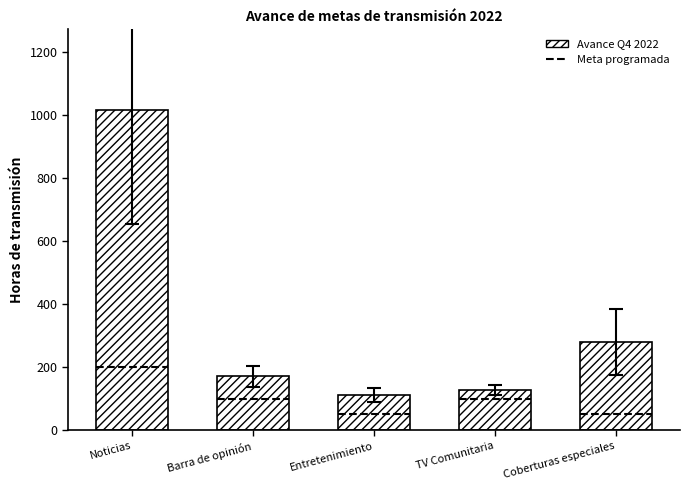

Reading left to right, what are all the values shown in this chart?

1017	171	112	127	280